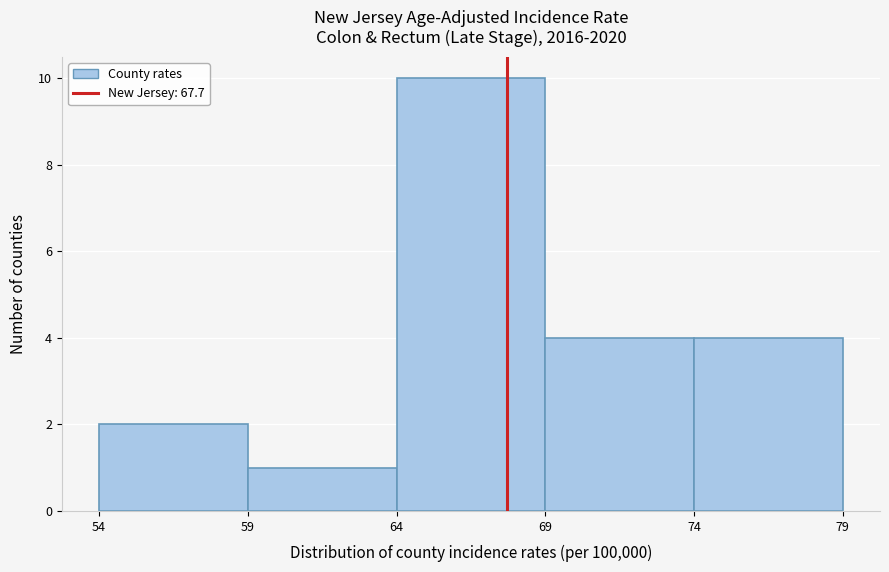

Reading left to right, transcribe this chart: for each bar, give the range it covers on the x-axis and its height. The values are not printed on the chart, so give them approximately, as read against the axis.

54 to 59: 2
59 to 64: 1
64 to 69: 10
69 to 74: 4
74 to 79: 4